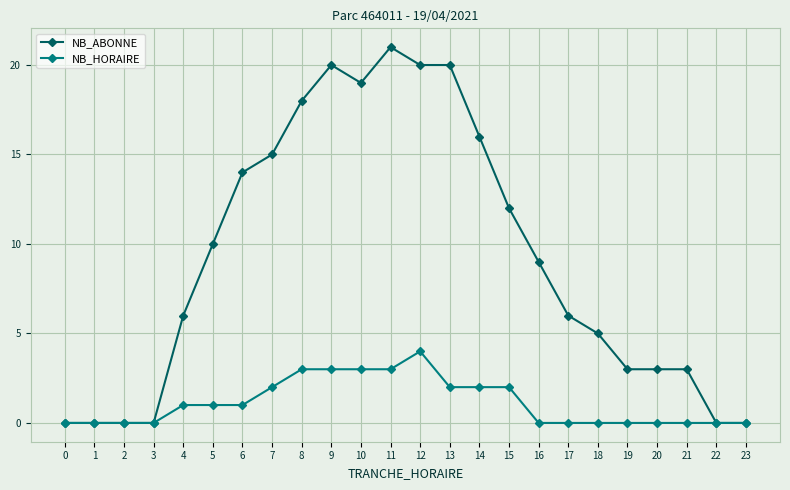

What is the total value across all series at 4?

7